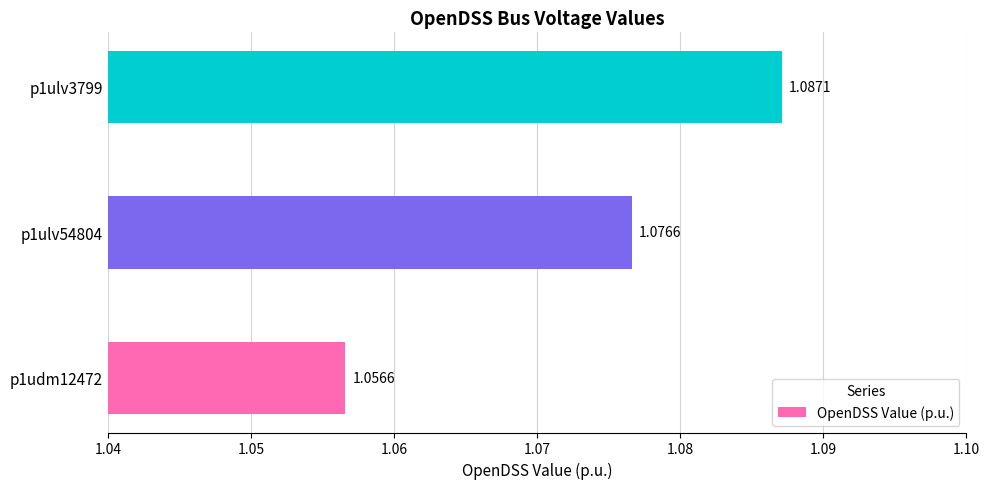

Which has a higher value, p1udm12472 or p1ulv3799?

p1ulv3799